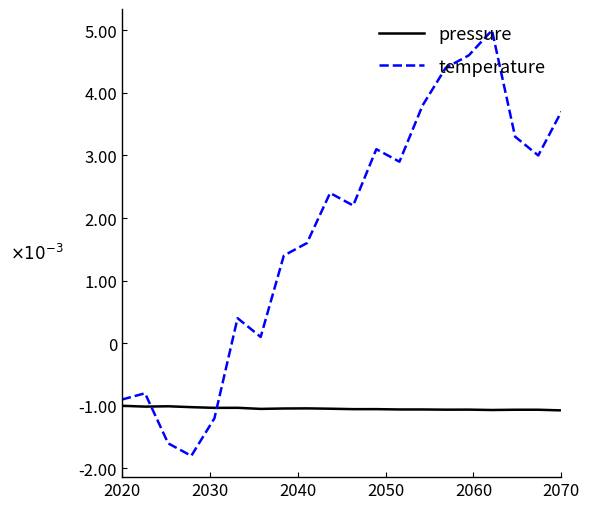

True or false: temperature and pressure cross at least once.

True